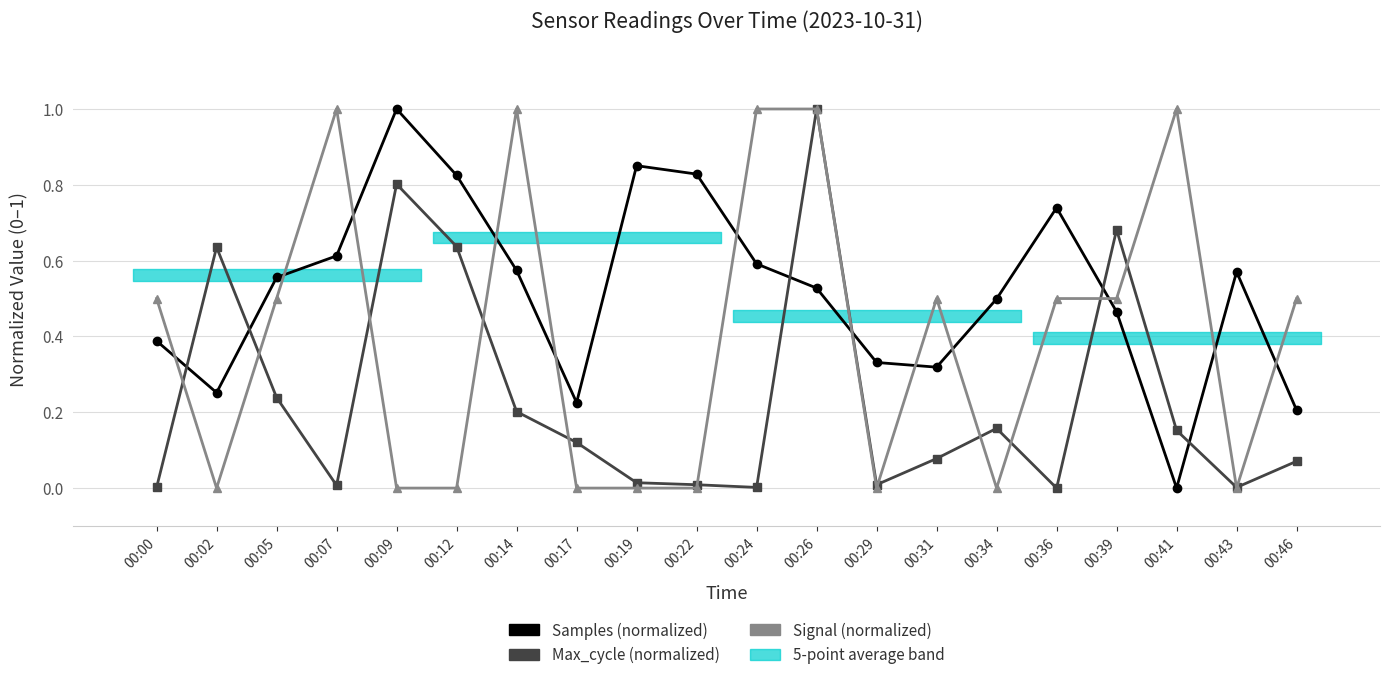

Which category has the lowest value in the Max_cycle series?

00:36